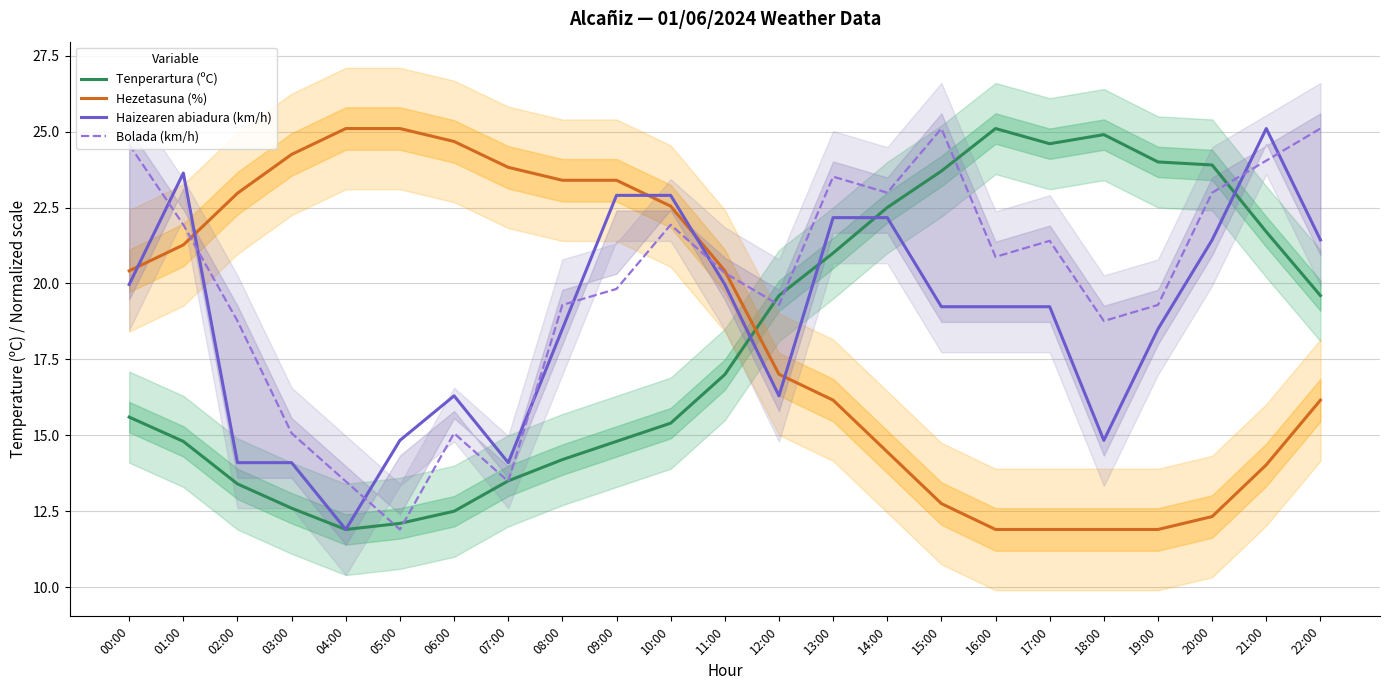

Is it true that Hezetasuna (%) equals 33.8 at 09:00?

False